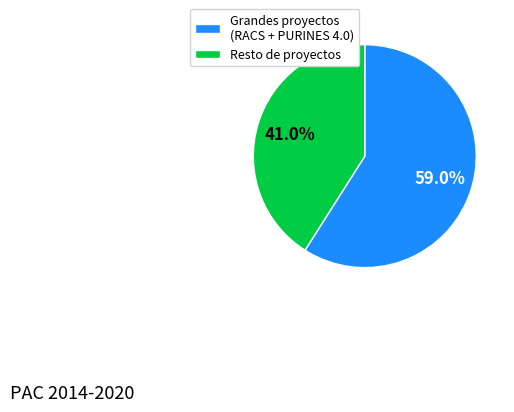

Approximately how many times larger is the value at Resto de proyectos compared to Grandes proyectos (RACS + PURINES 4.0)?

0.7